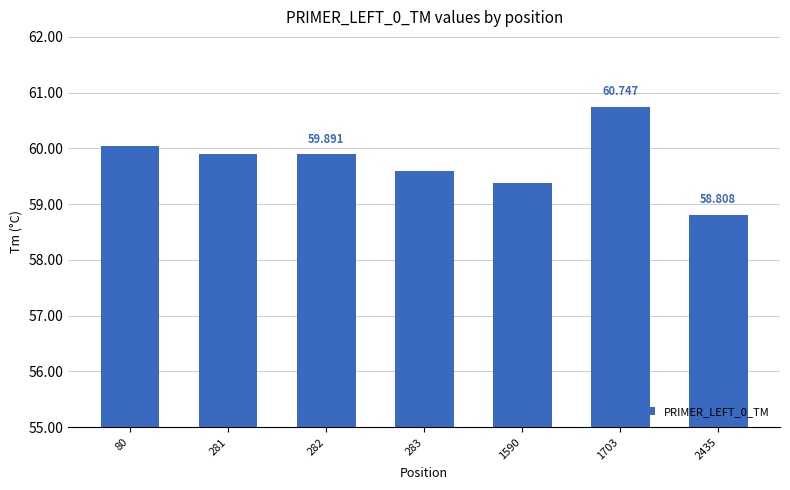

What is the smallest value displayed?

58.8